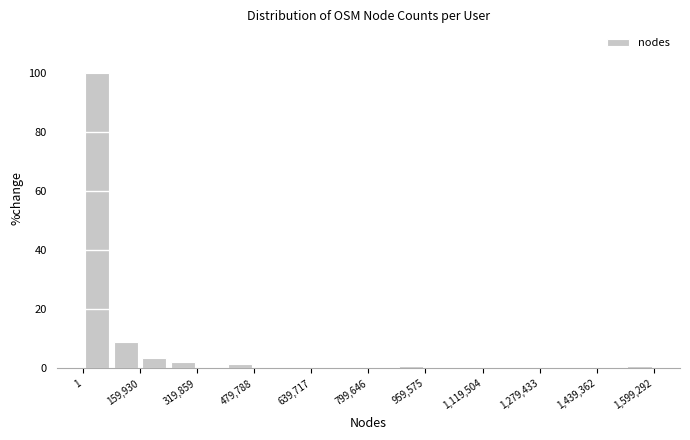

Read against the x-axis, roughly where is the centre of the tallest bar?

40000